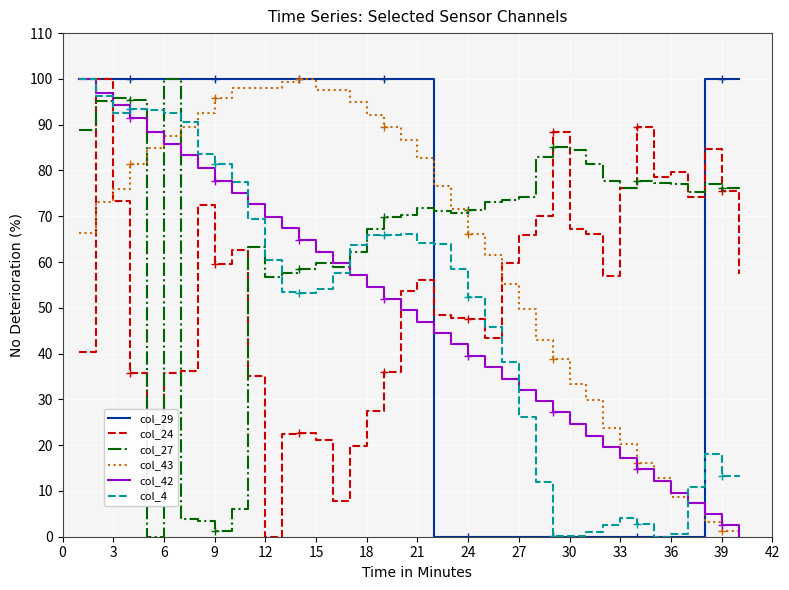

What are all the series names shown in the legend?

col_29, col_24, col_27, col_43, col_42, col_4